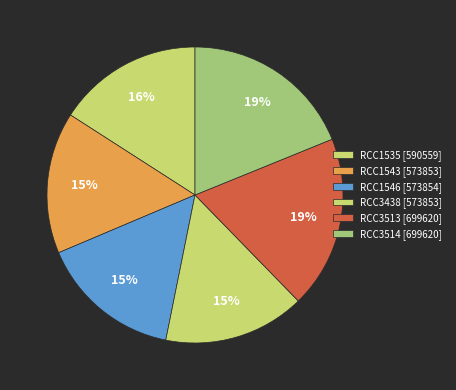

What percentage is NOT represented by RCC1546?

84.5%